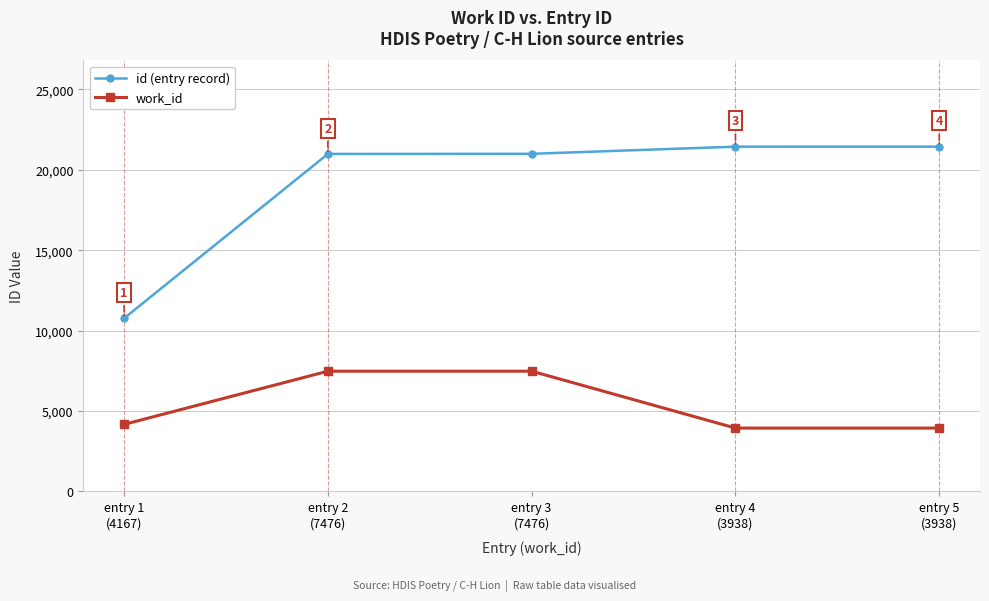

What is the difference between the work_id values at entry 5
(3938) and entry 2
(7476)?

3538